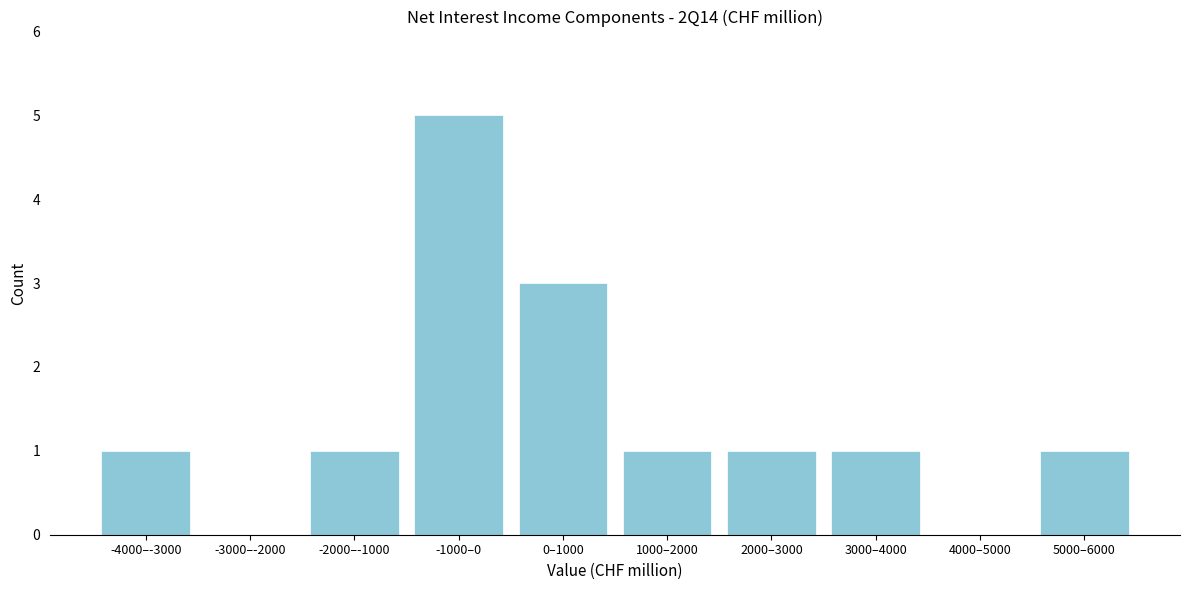

Reading left to right, extract all data points from this chart.

-4000–-3000=1	-3000–-2000=0	-2000–-1000=1	-1000–0=5	0–1000=3	1000–2000=1	2000–3000=1	3000–4000=1	4000–5000=0	5000–6000=1